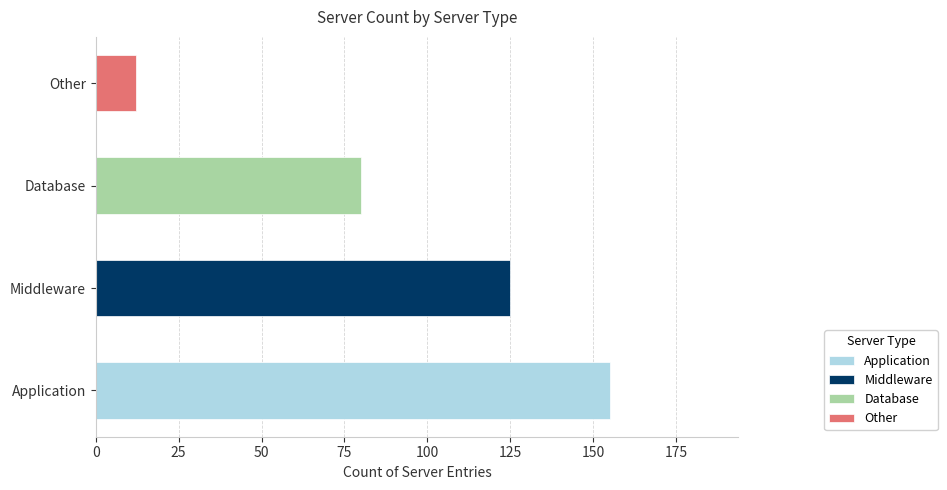

The chart shows a value of 119 at Database. True or false?

False